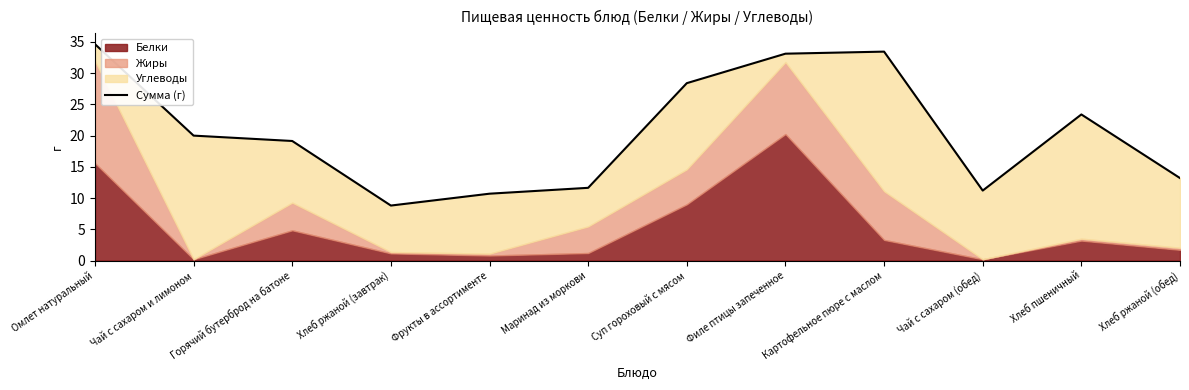

Which has a higher value, Чай с сахаром и лимоном or Фрукты в ассортименте?

Чай с сахаром и лимоном